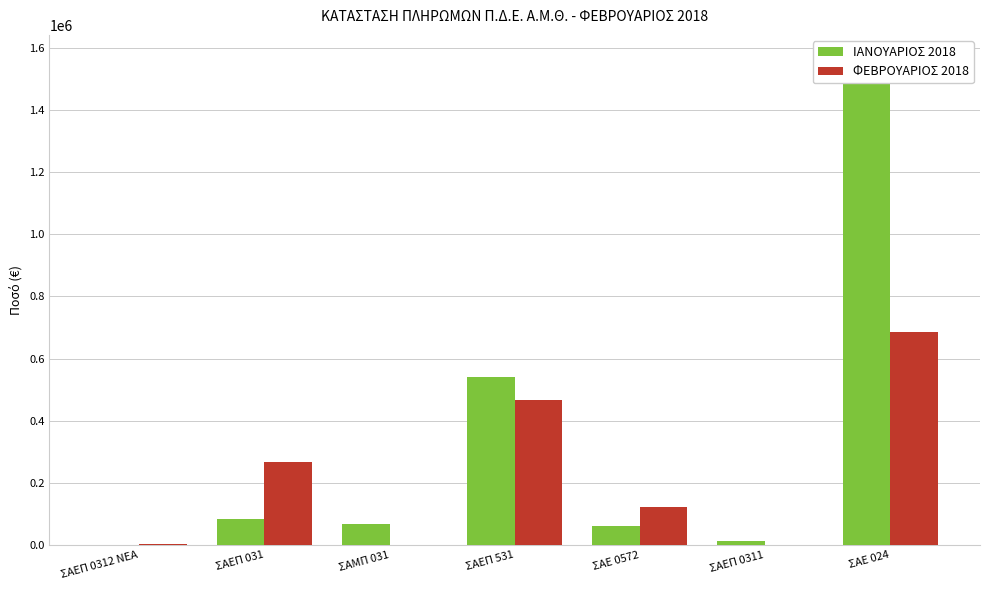

Which series has the largest total across all categories?

ΙΑΝΟΥΑΡΙΟΣ 2018